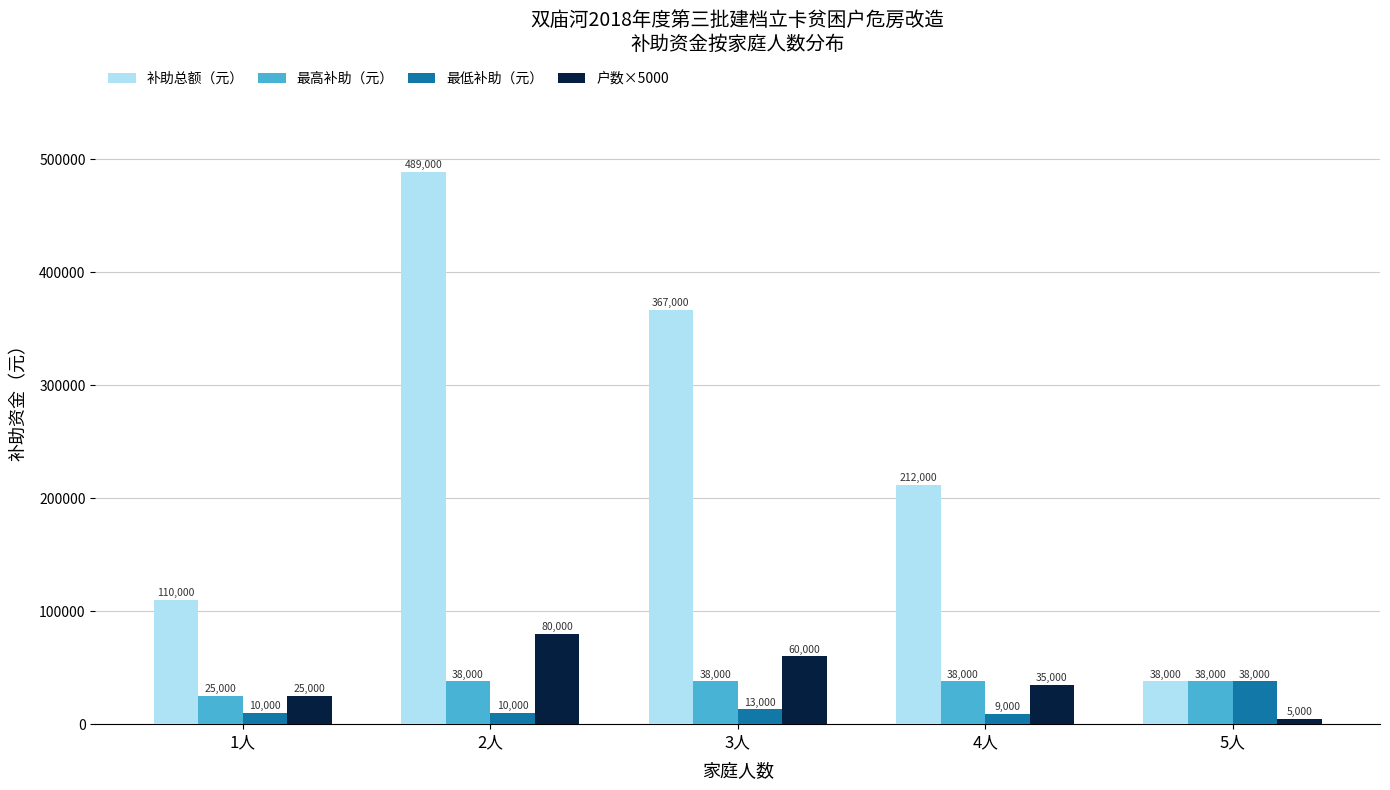

At 4人, list the series in order from smallest to largest.

最低补助（元）, 户数×5000, 最高补助（元）, 补助总额（元）